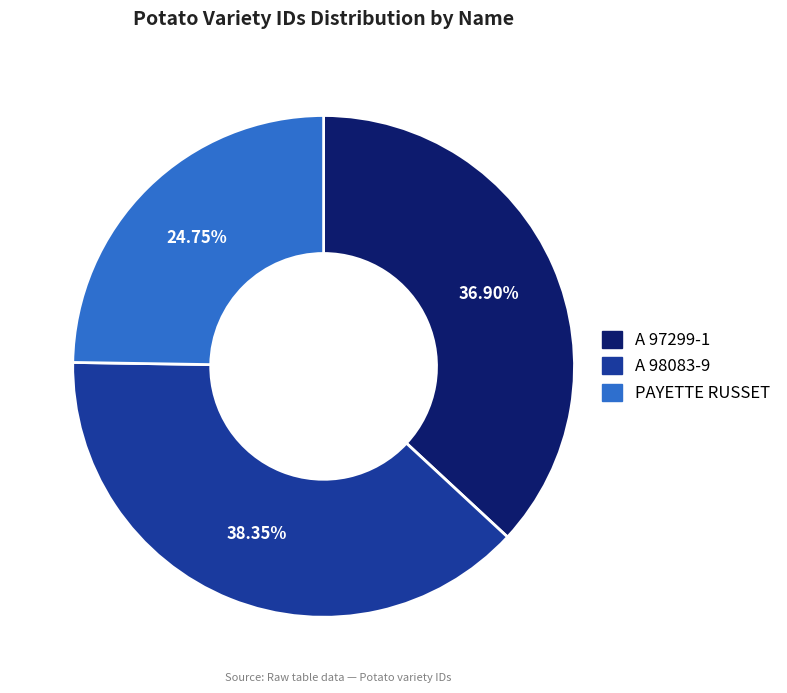

Combined, do A 98083-9 and PAYETTE RUSSET account for over 50%?

Yes